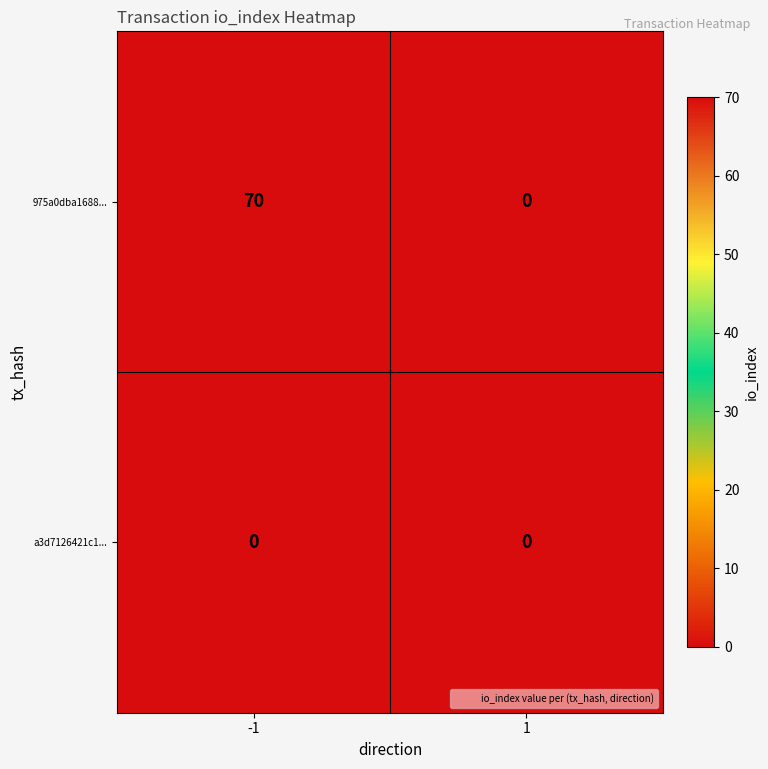

Count the number of data series in this chart.

2